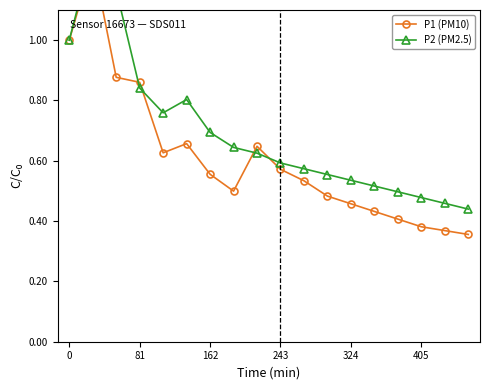

At how many categories does at least one series exceed 0?

18